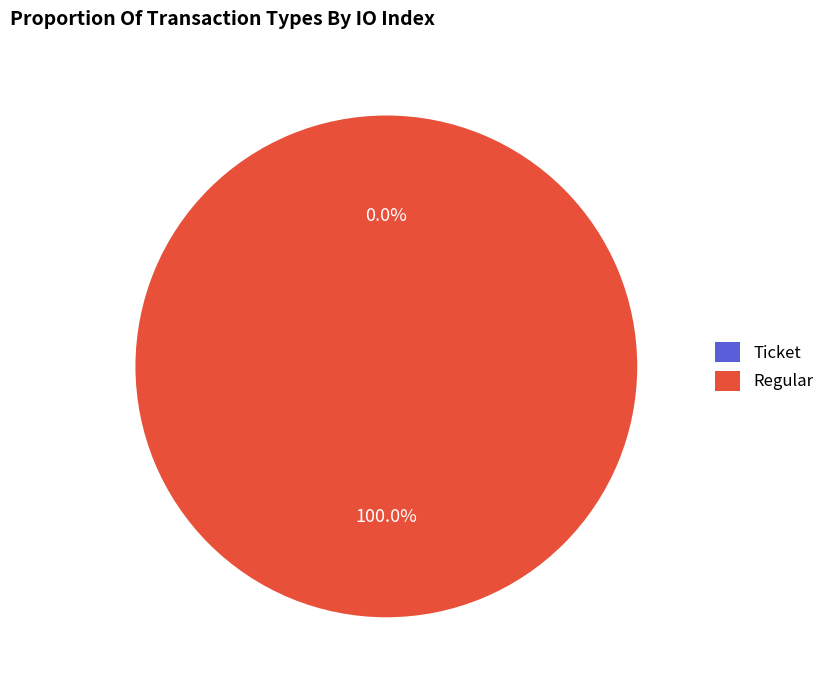

True or false: Regular accounts for 100% of the total.

True